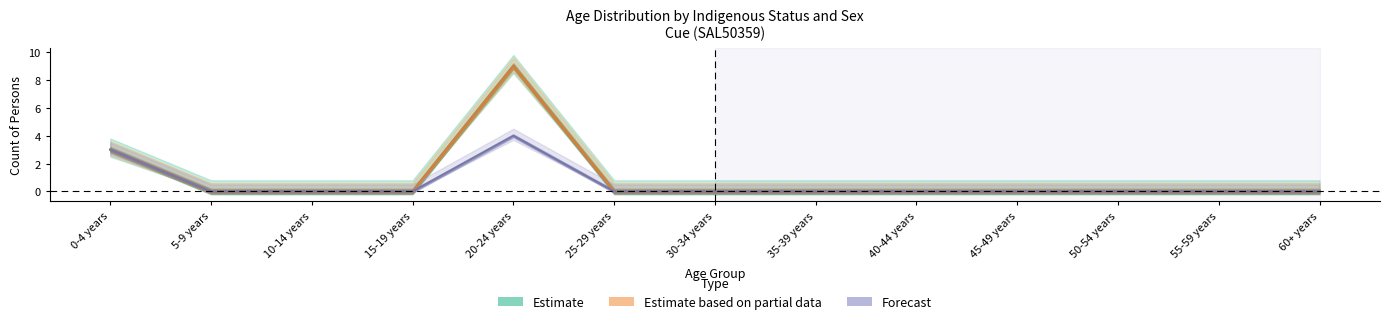

At which category is the sum across all series the highest?

20-24 years